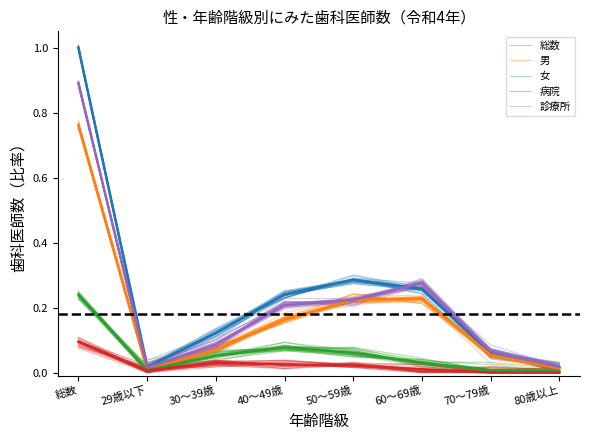

At which category does 女 reach its first local valley?

29歳以下